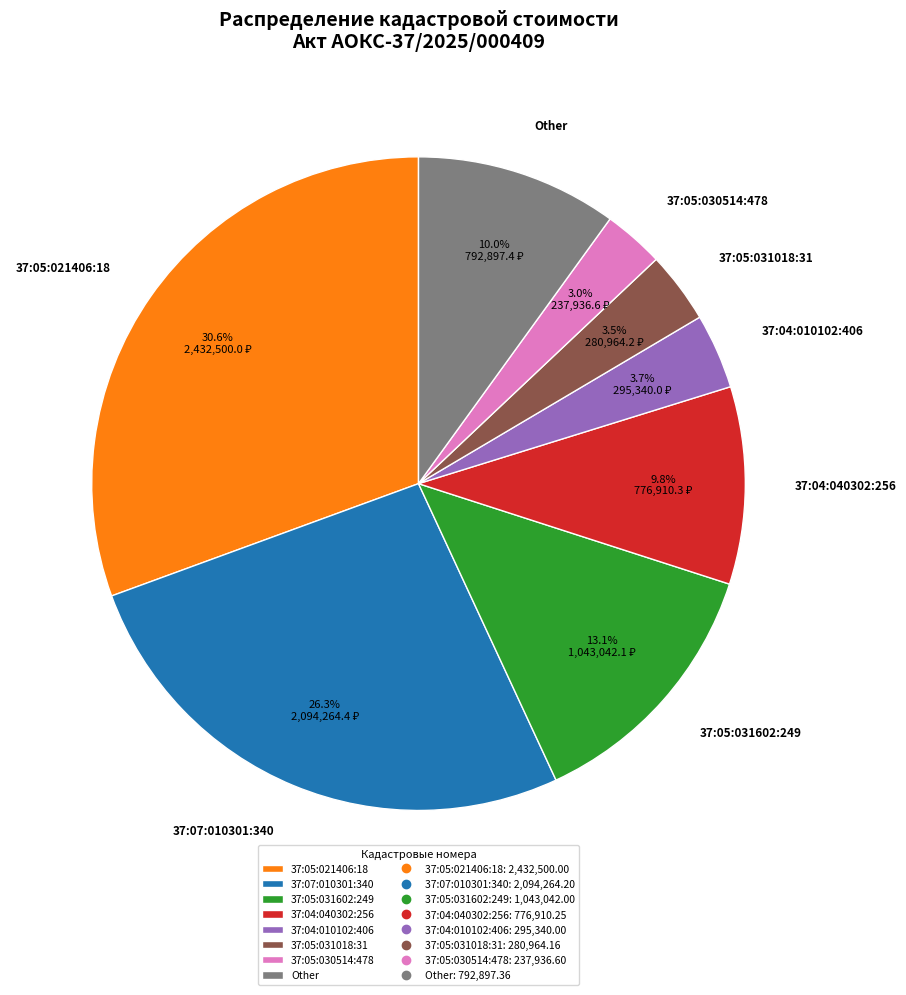

Between 37:04:040302:256 and 37:05:031602:249, which is larger?

37:05:031602:249